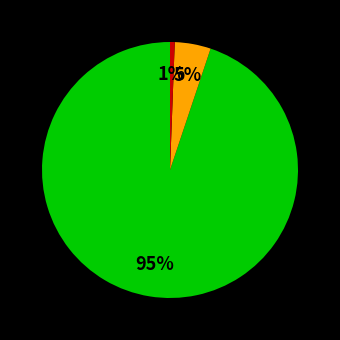

To the nearest percent, what is the average slice percentage?

33%